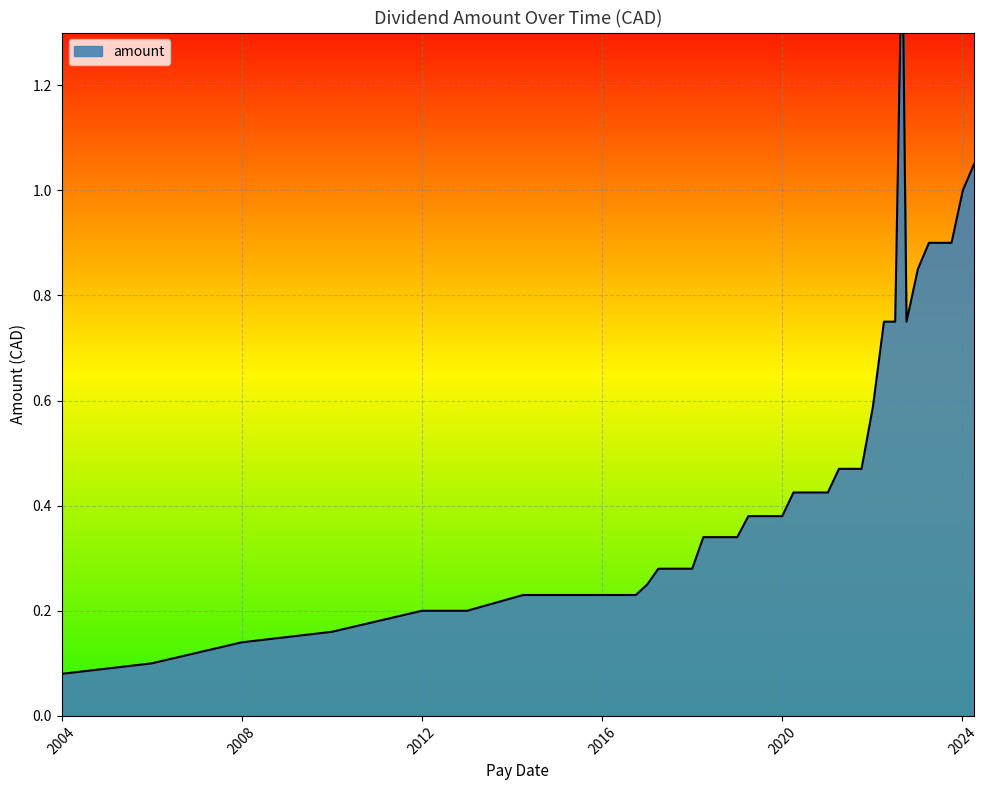

How many categories are shown in the chart?

26